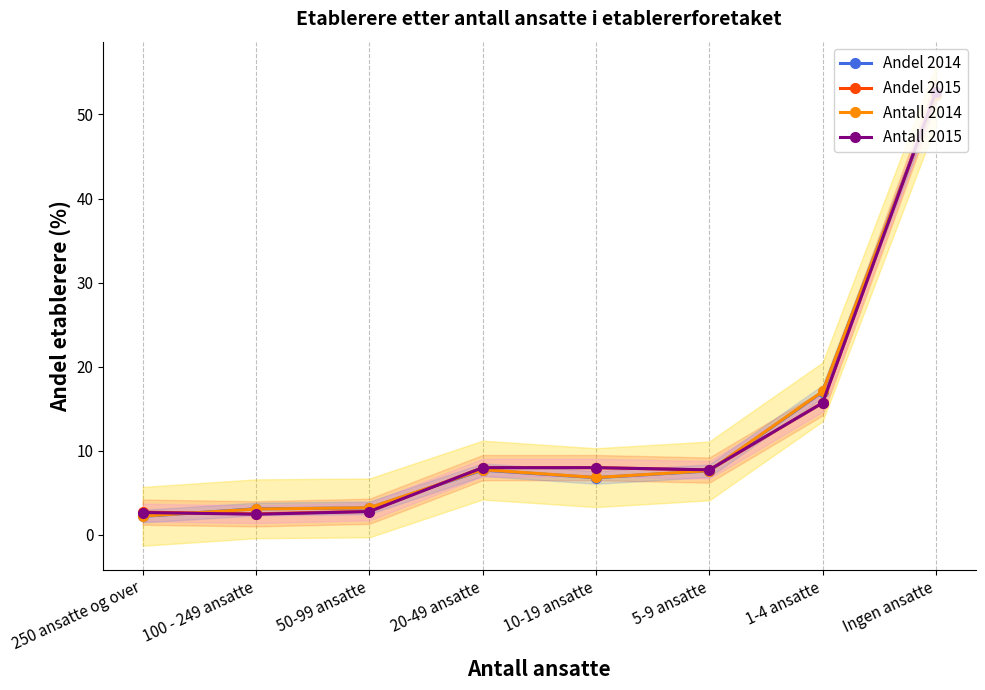

Reading right to left, extract all data points from this chart.

Andel 2014: 250 ansatte og over=2.2	100 - 249 ansatte=3.1	50-99 ansatte=3.2	20-49 ansatte=7.7	10-19 ansatte=6.8	5-9 ansatte=7.6	1-4 ansatte=17.0	Ingen ansatte=52.3
Andel 2015: 250 ansatte og over=2.7	100 - 249 ansatte=2.5	50-99 ansatte=2.8	20-49 ansatte=8.0	10-19 ansatte=8.0	5-9 ansatte=7.7	1-4 ansatte=15.7	Ingen ansatte=52.7
Antall 2014: 250 ansatte og over=2.2	100 - 249 ansatte=3.1	50-99 ansatte=3.2	20-49 ansatte=7.8	10-19 ansatte=6.8	5-9 ansatte=7.6	1-4 ansatte=17.1	Ingen ansatte=52.3
Antall 2015: 250 ansatte og over=2.7	100 - 249 ansatte=2.5	50-99 ansatte=2.8	20-49 ansatte=8.0	10-19 ansatte=8.0	5-9 ansatte=7.7	1-4 ansatte=15.7	Ingen ansatte=52.7